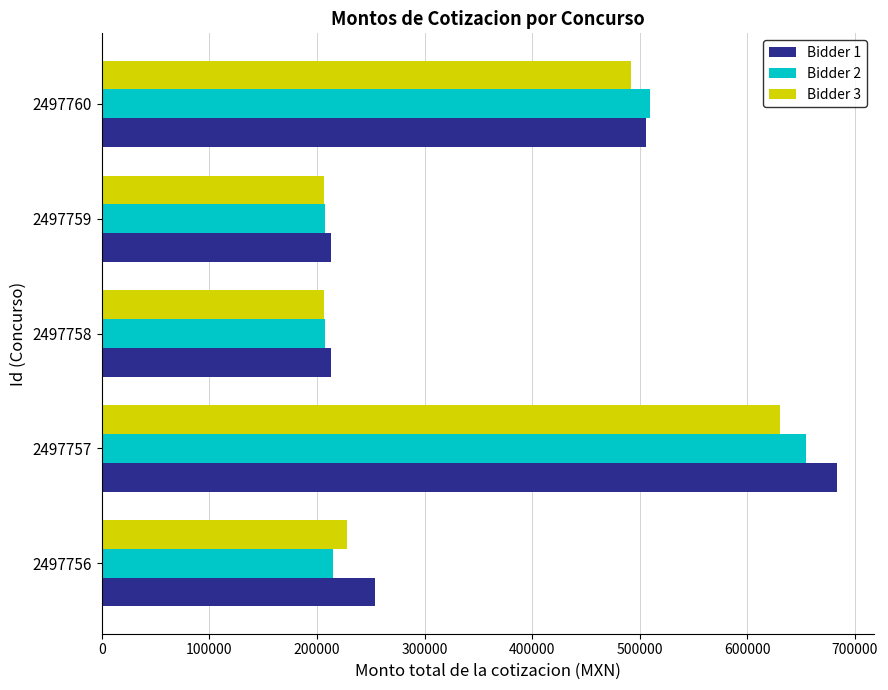

Where is Bidder 2 nearest to the value 430918?

2497760